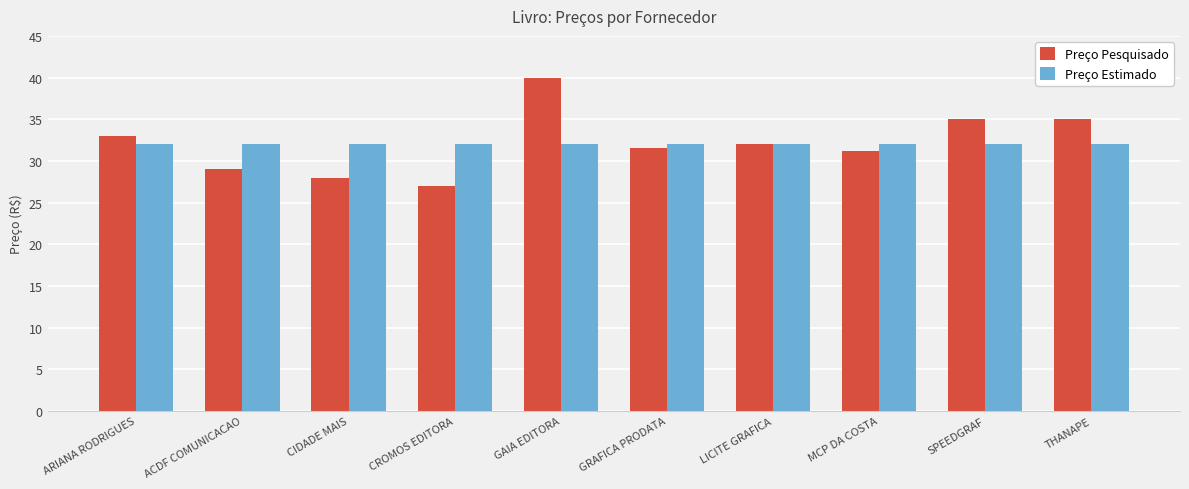

Which category has the highest value in the Preço Pesquisado series?

GAIA EDITORA